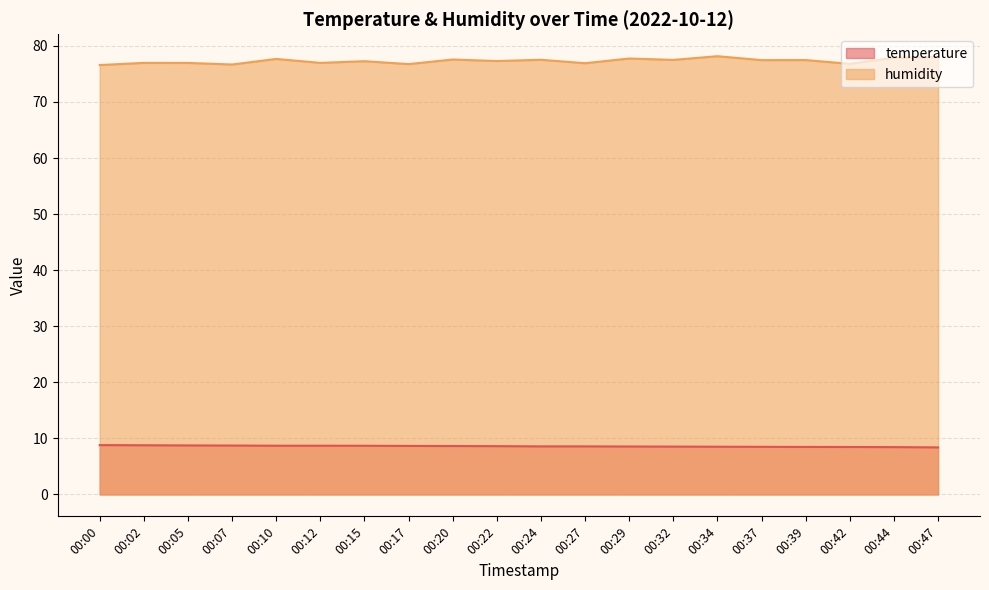

How many series are shown in this chart?

2